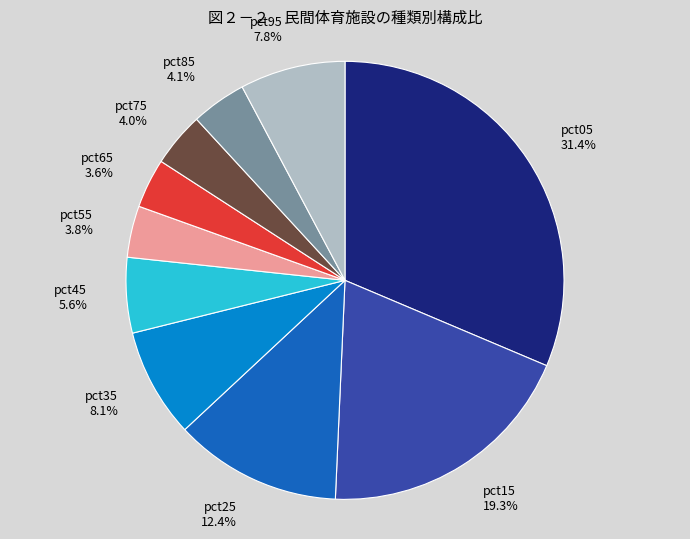

What percentage do pct95 and pct55 together represent?

11.6%